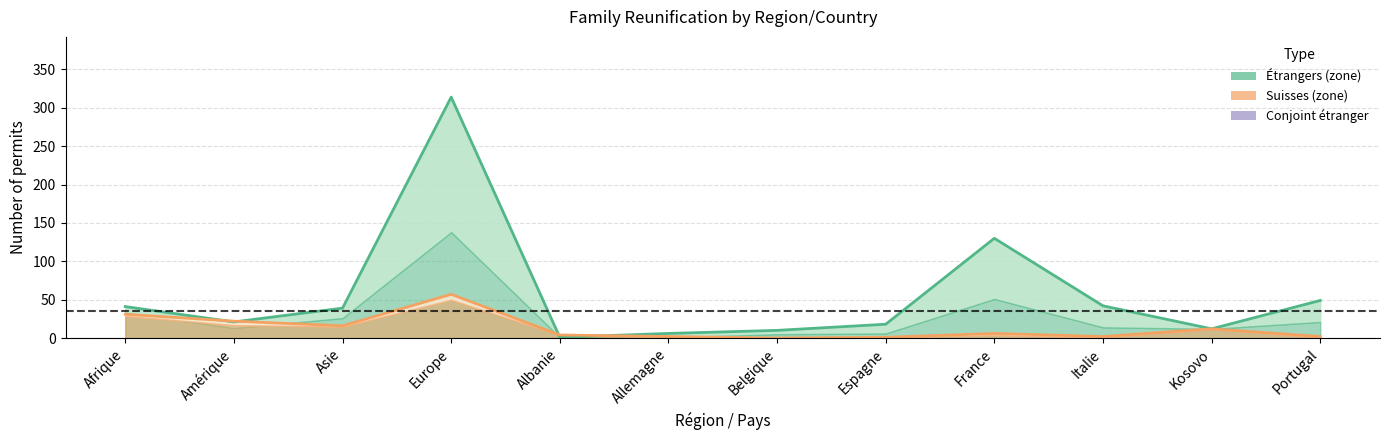

What is the label of the 2nd point from the left?

Amérique